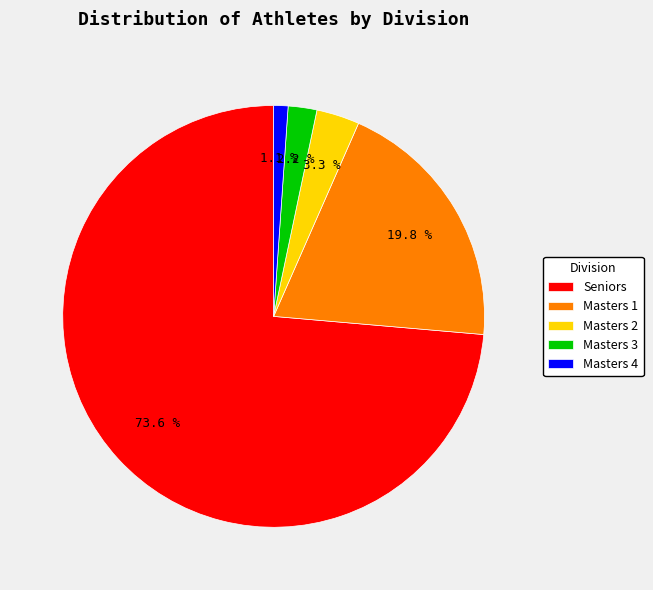

What is the smallest slice in the pie chart?

Masters 4